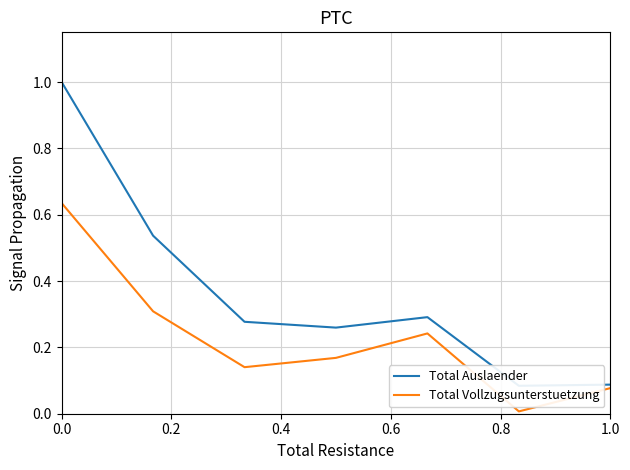

Read the Total Auslaender value at 1.0.

0.1